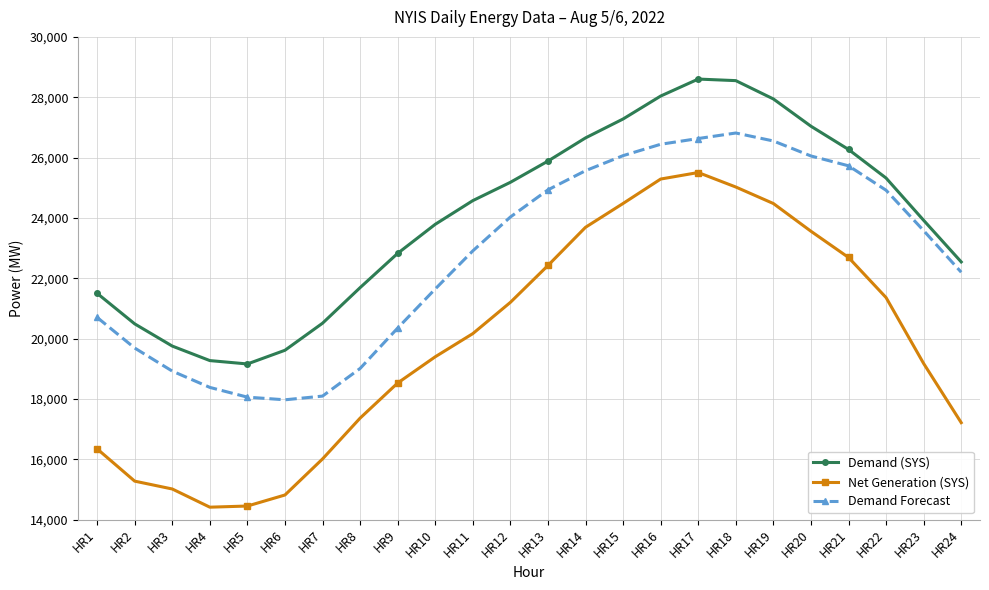

List the series in order of their overall mean, lowest first.

Net Generation (SYS), Demand Forecast, Demand (SYS)